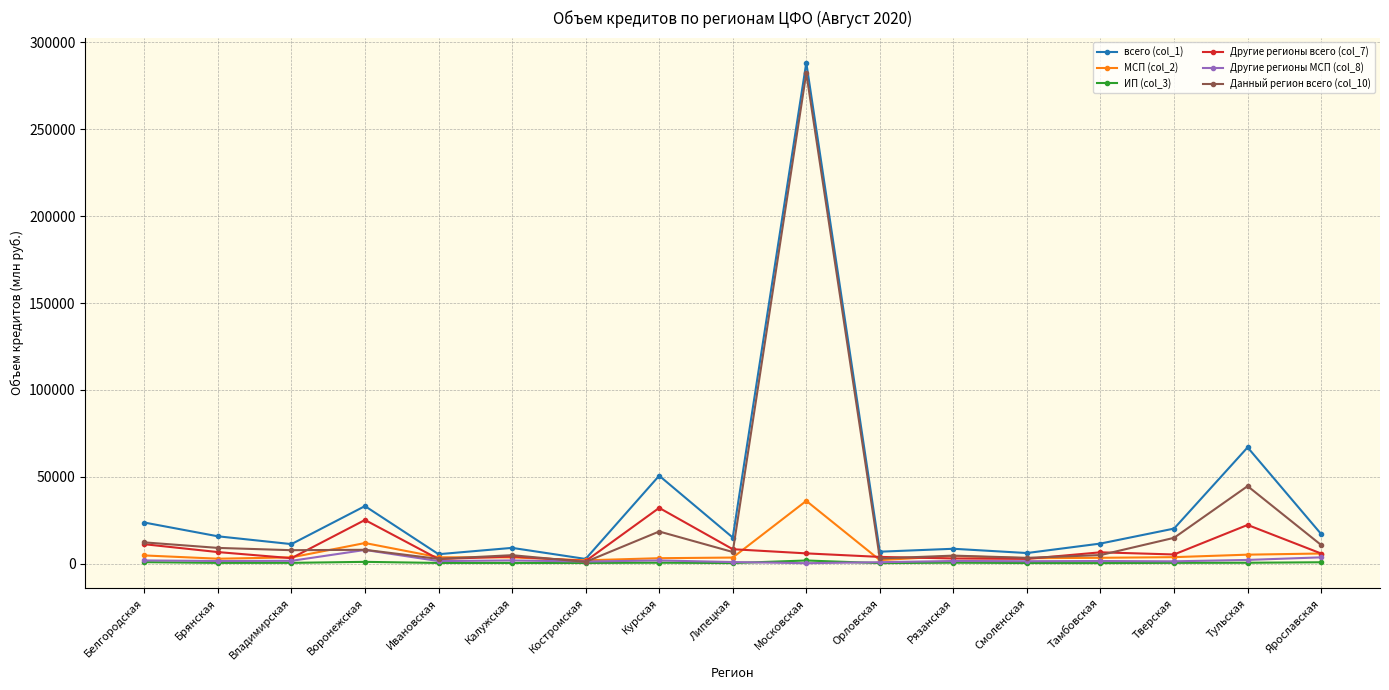

True or false: Другие регионы всего (col_7) has more than 1 interior local peaks.

True